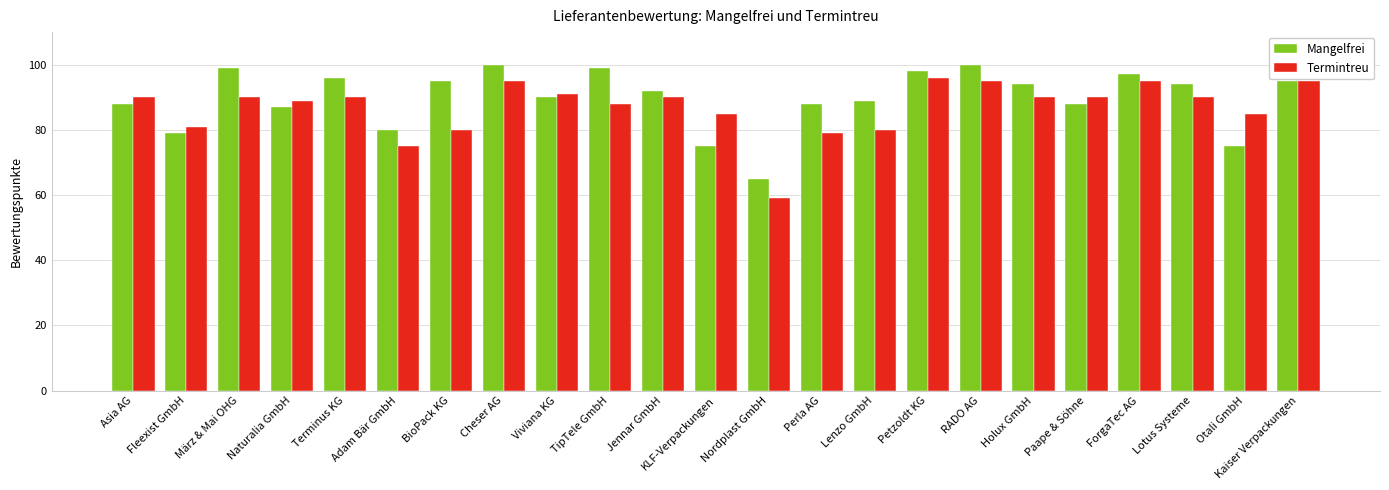

The value of Termintreu at Lotus Systeme is 121. True or false?

False